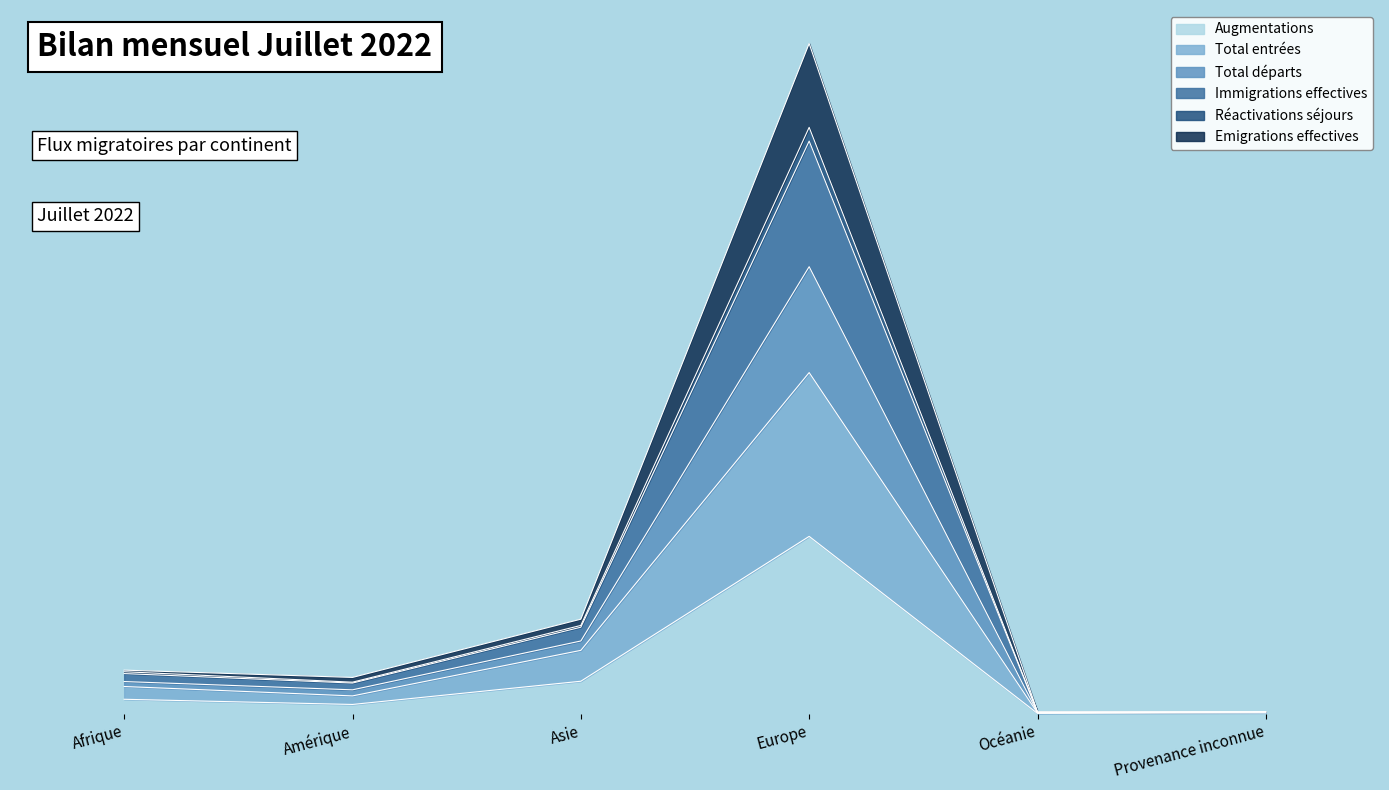

True or false: Total entrées and Réactivations séjours intersect in this chart.

False